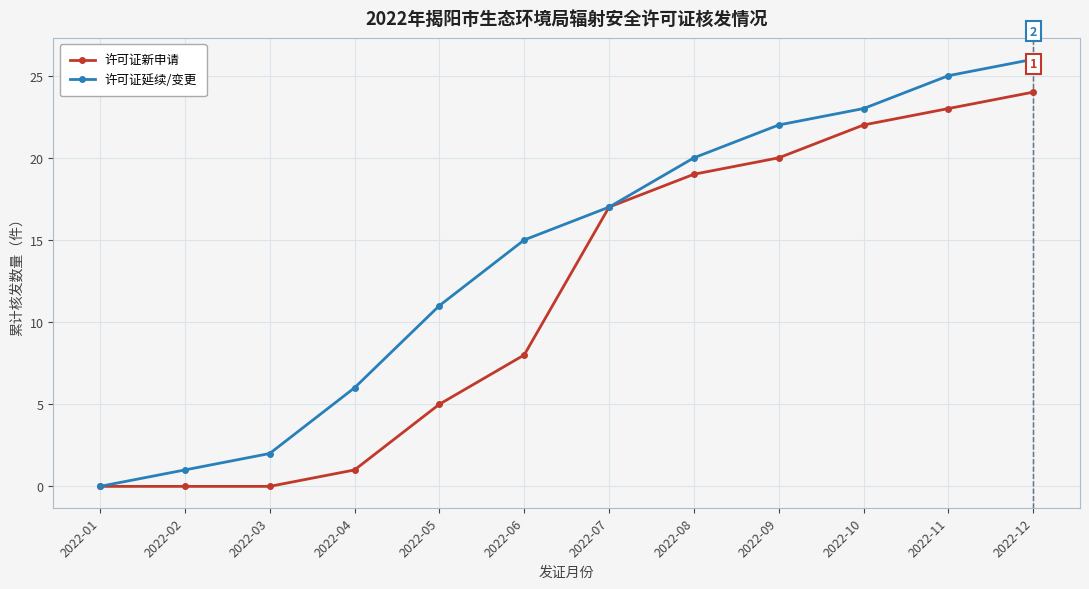

What is the maximum value for 许可证延续/变更?

26